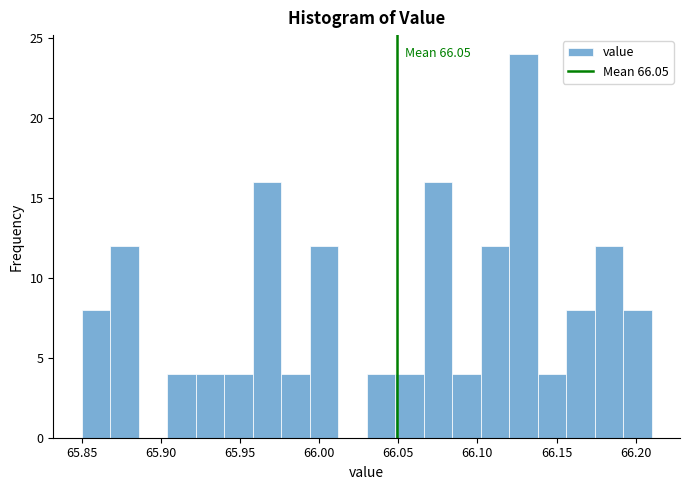

Read against the x-axis, roughly where is the centre of the tallest bar?

66.130